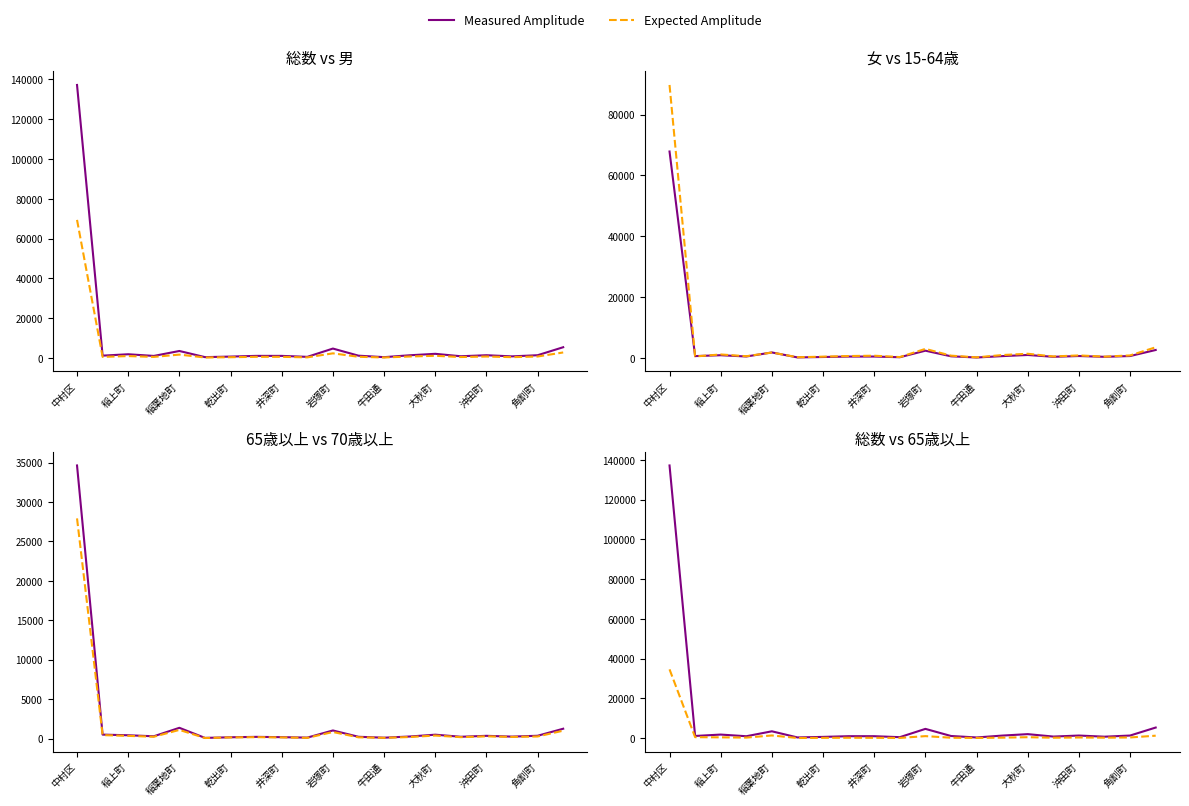

What is the spread (max minus min) of values at 沖田町?

974